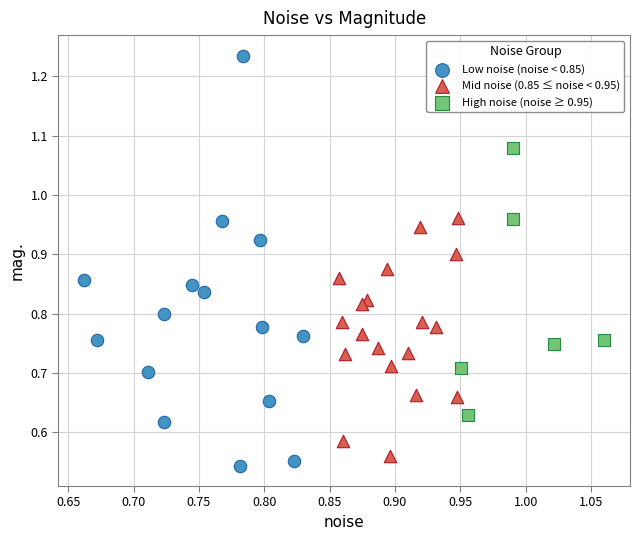

Which series reaches the maximum Y coordinate?

Low noise (noise < 0.85)